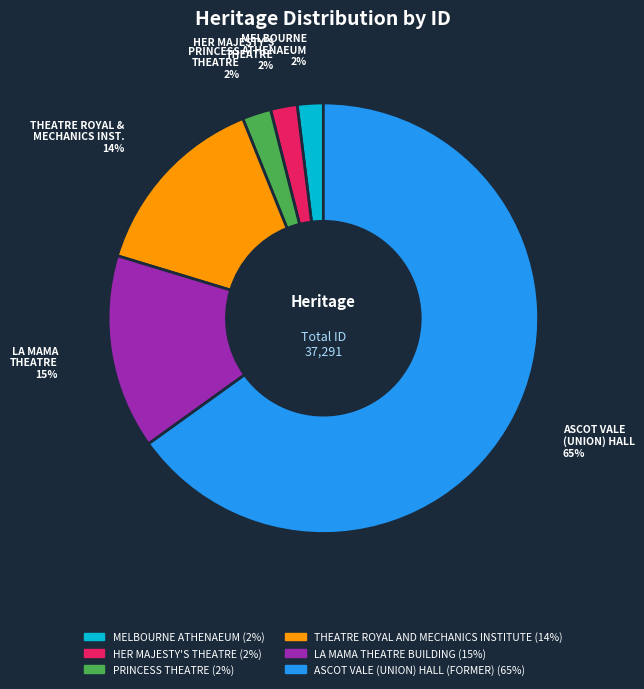

Do PRINCESS THEATRE and MELBOURNE ATHENAEUM together represent more than half of the pie?

No